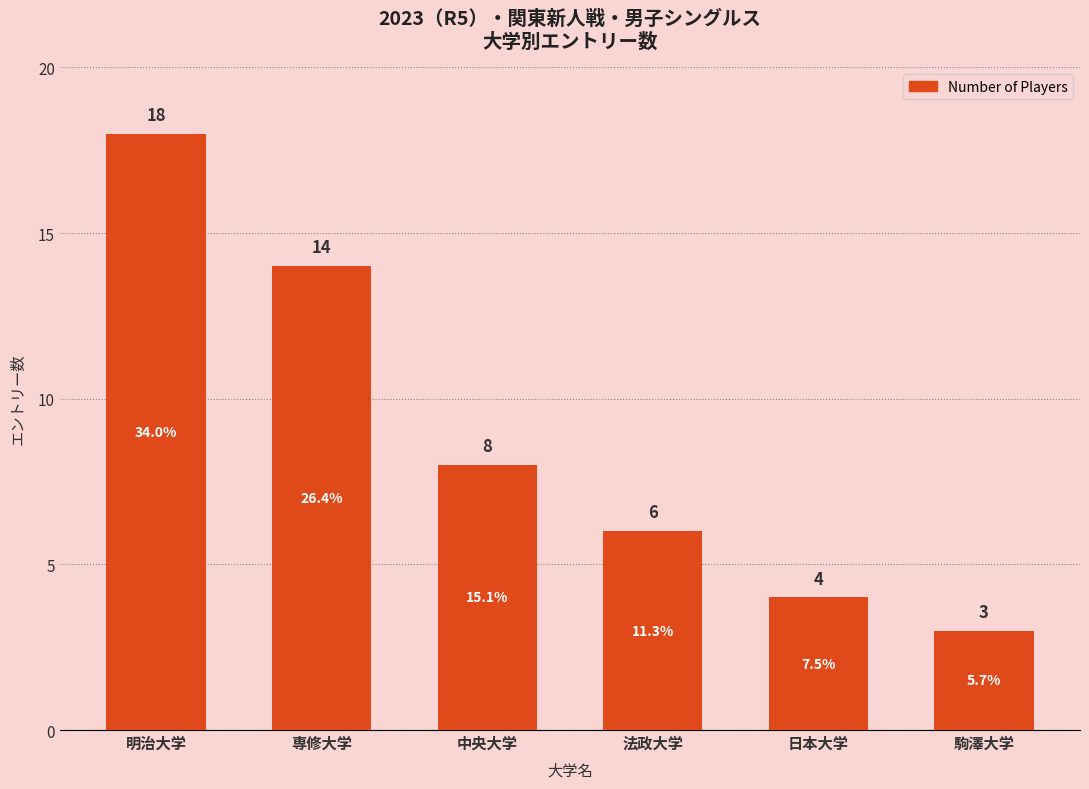

What is the sum of the values at 日本大学 and 専修大学?

18